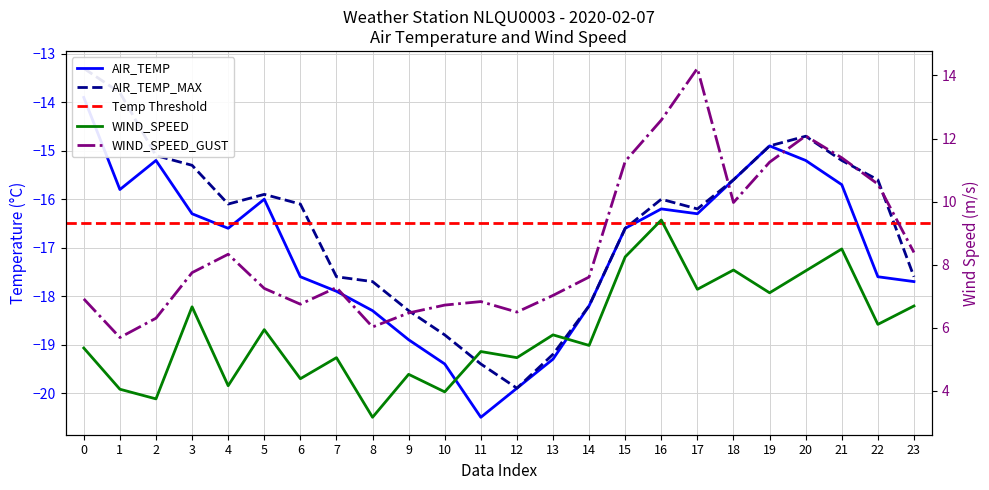

Does the chart have visible grid lines?

Yes